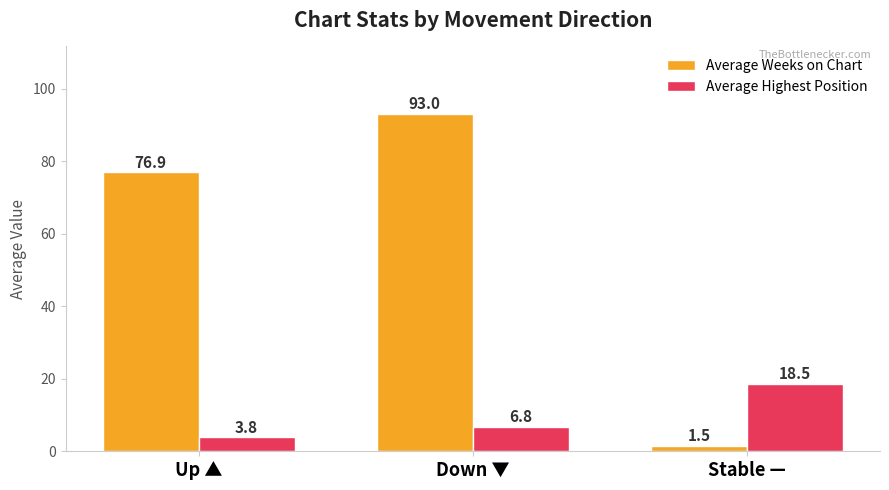

How many values in the Average Highest Position series exceed 6?

2